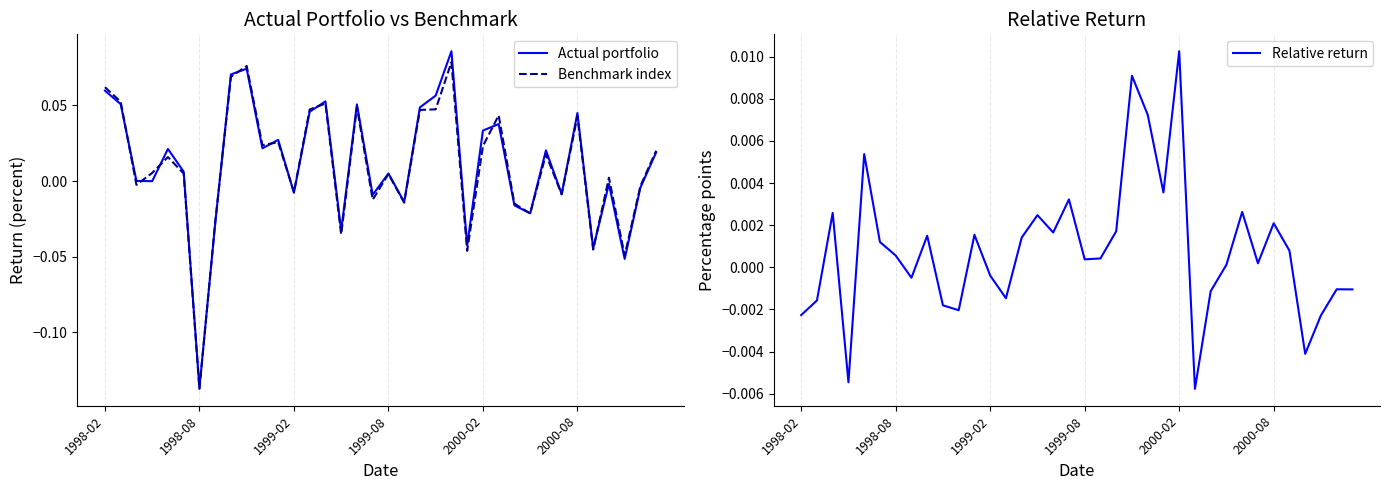

Which category has the highest value in the Relative return series?

2000-02